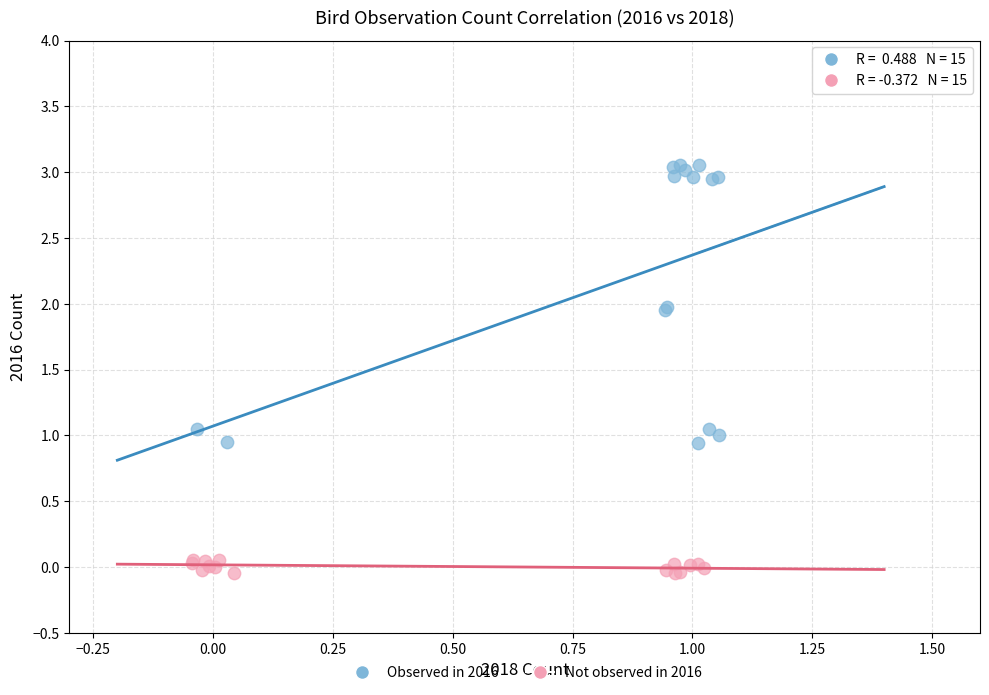

Which series contains the highest Y value?

Observed in 2016